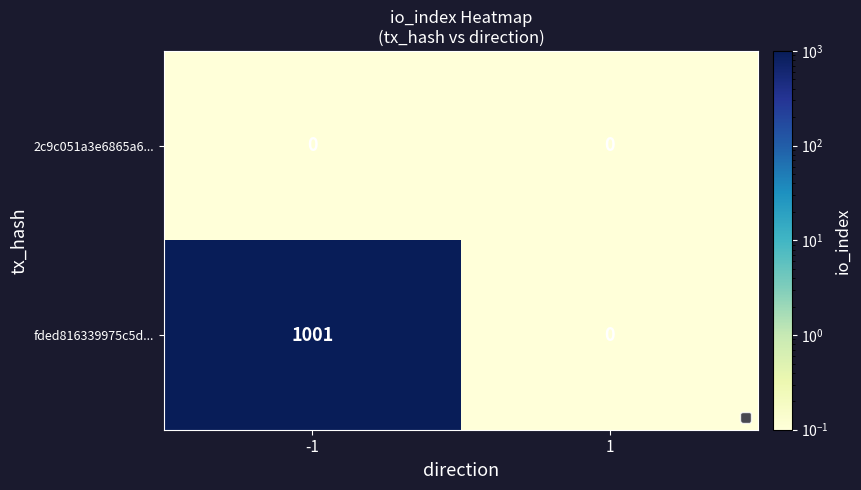

At how many categories does at least one series exceed 463?

1